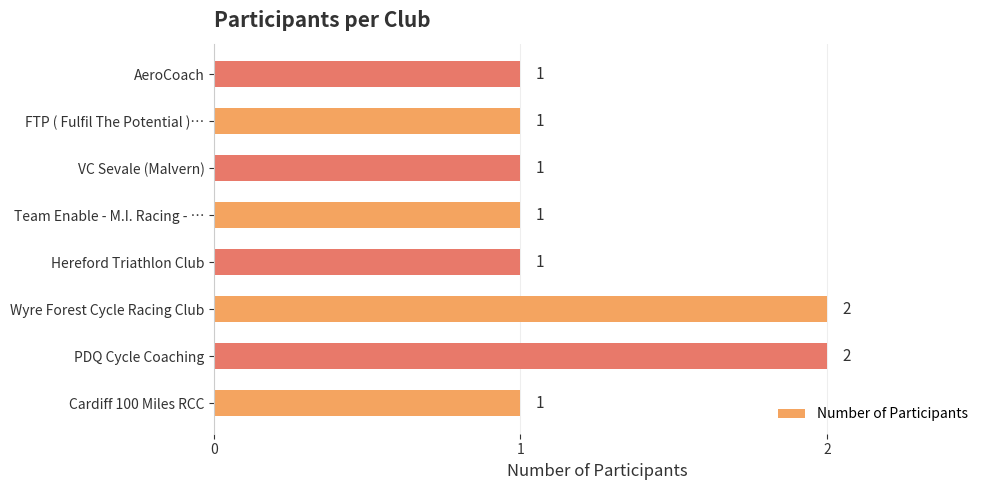

How many series are shown in this chart?

1